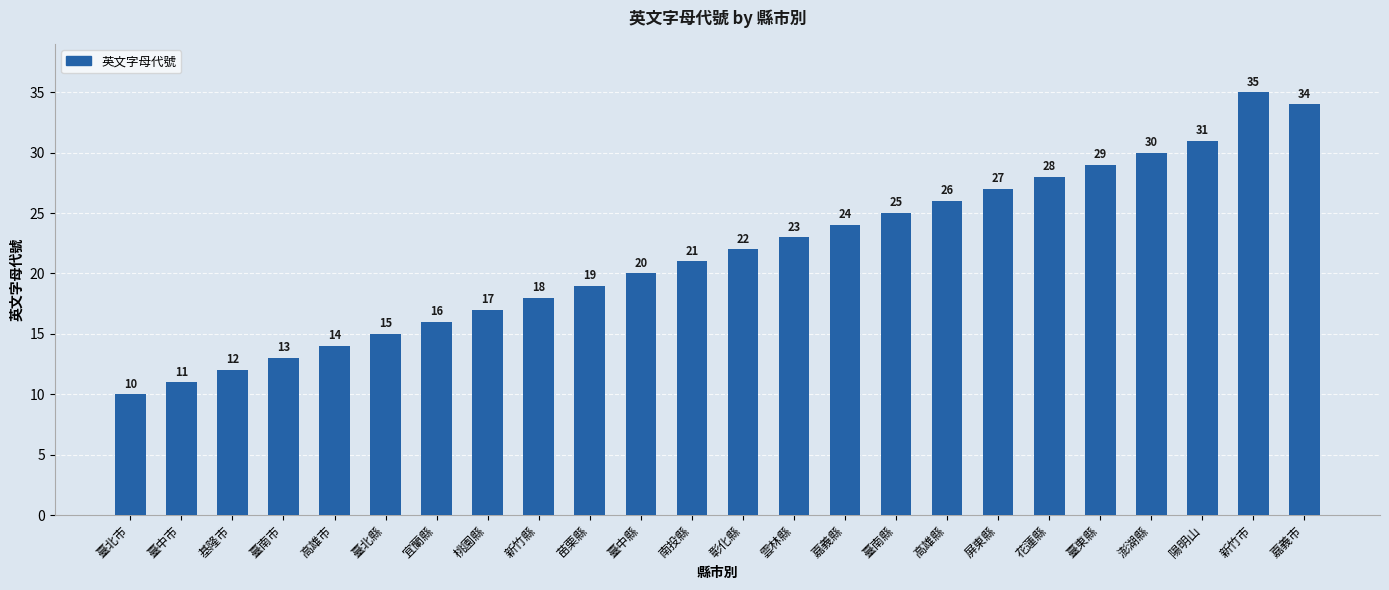

Is it true that the value at 宜蘭縣 is 10?

False